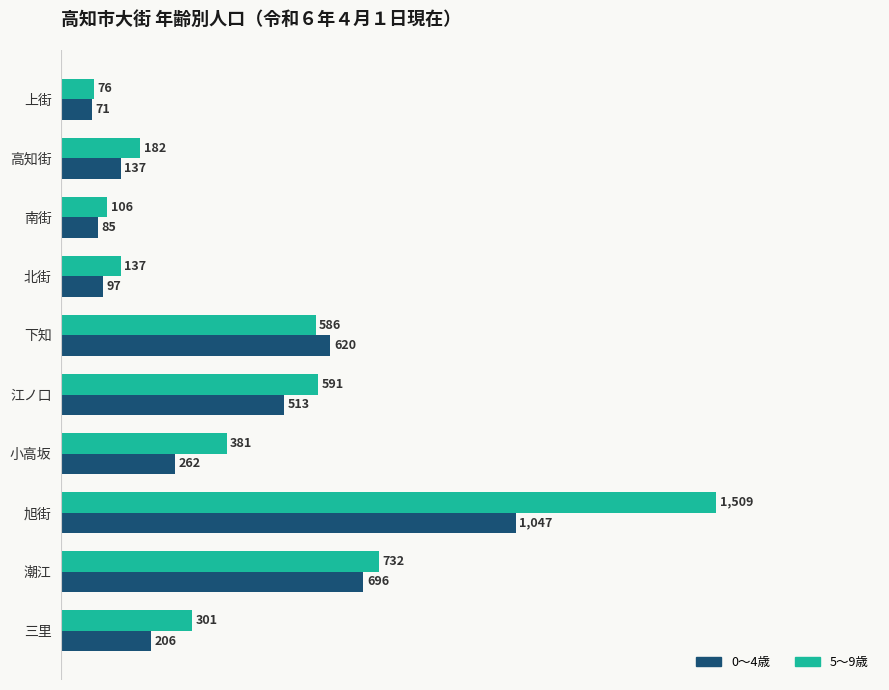

Which series has the widest spread of values?

5～9歳